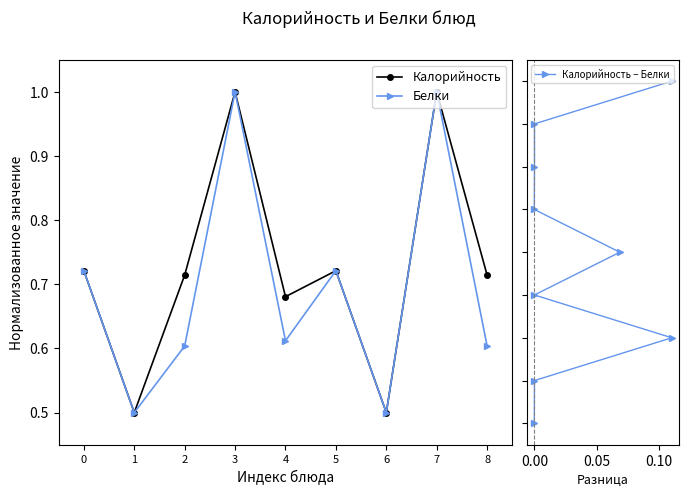

Where is the first local maximum for Белки?

3